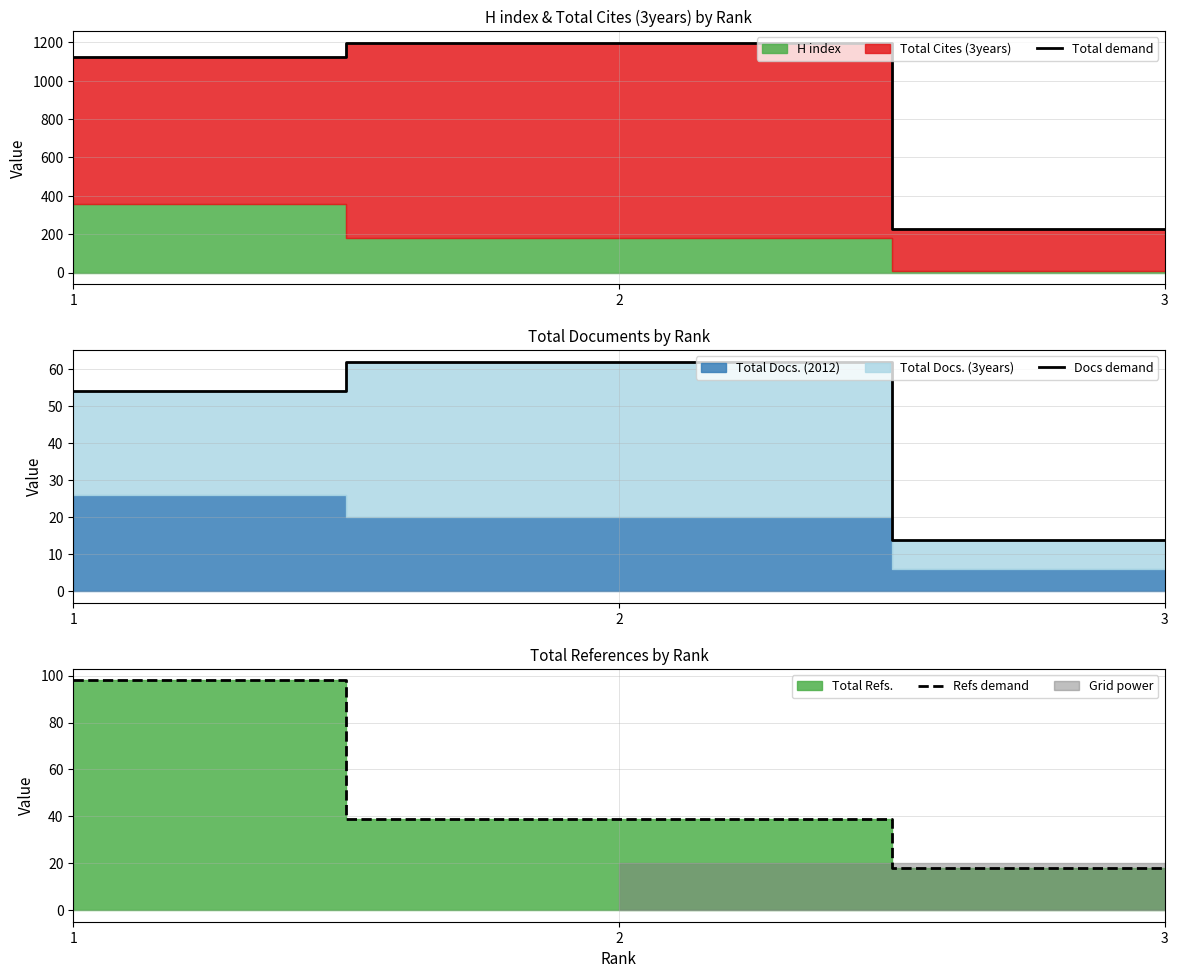

Does the chart have visible grid lines?

Yes